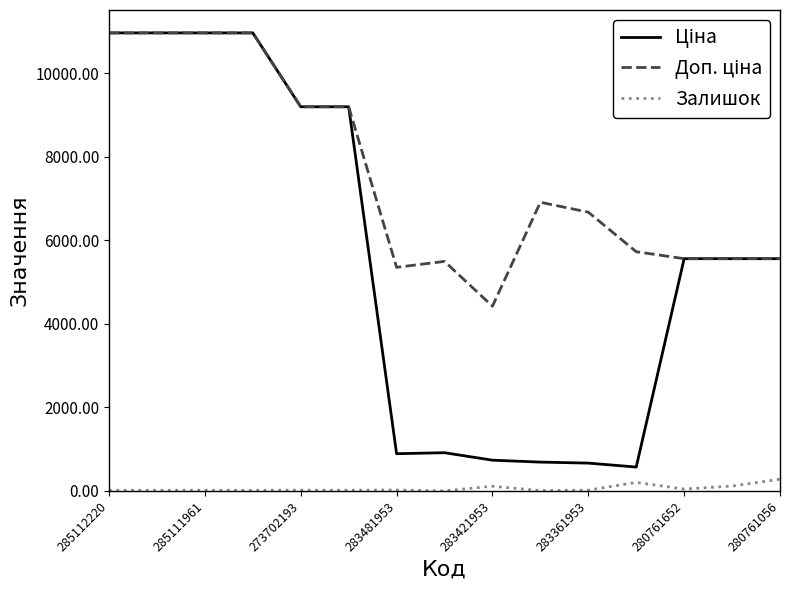

What is the maximum value for Залишок?

281.0